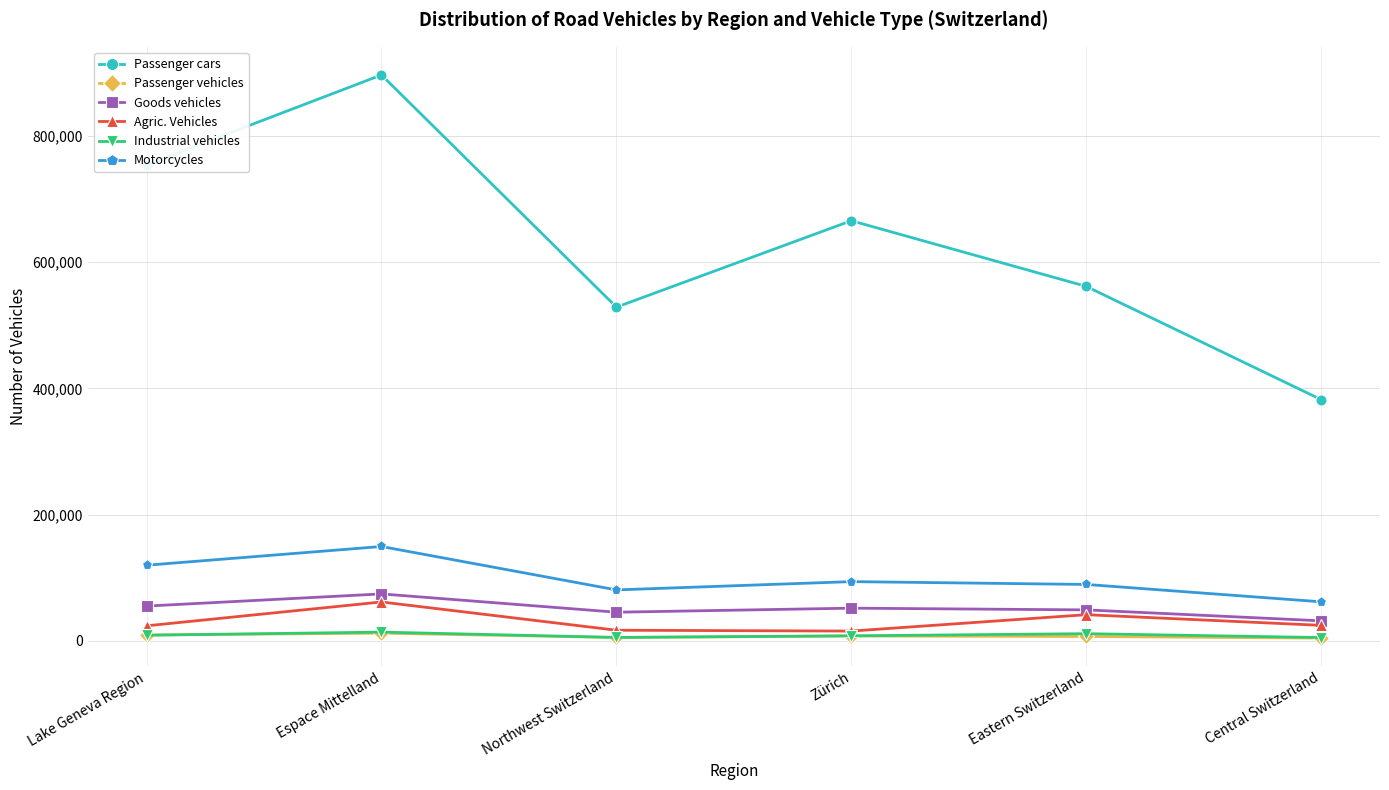

What is the maximum value for Passenger cars?

896693